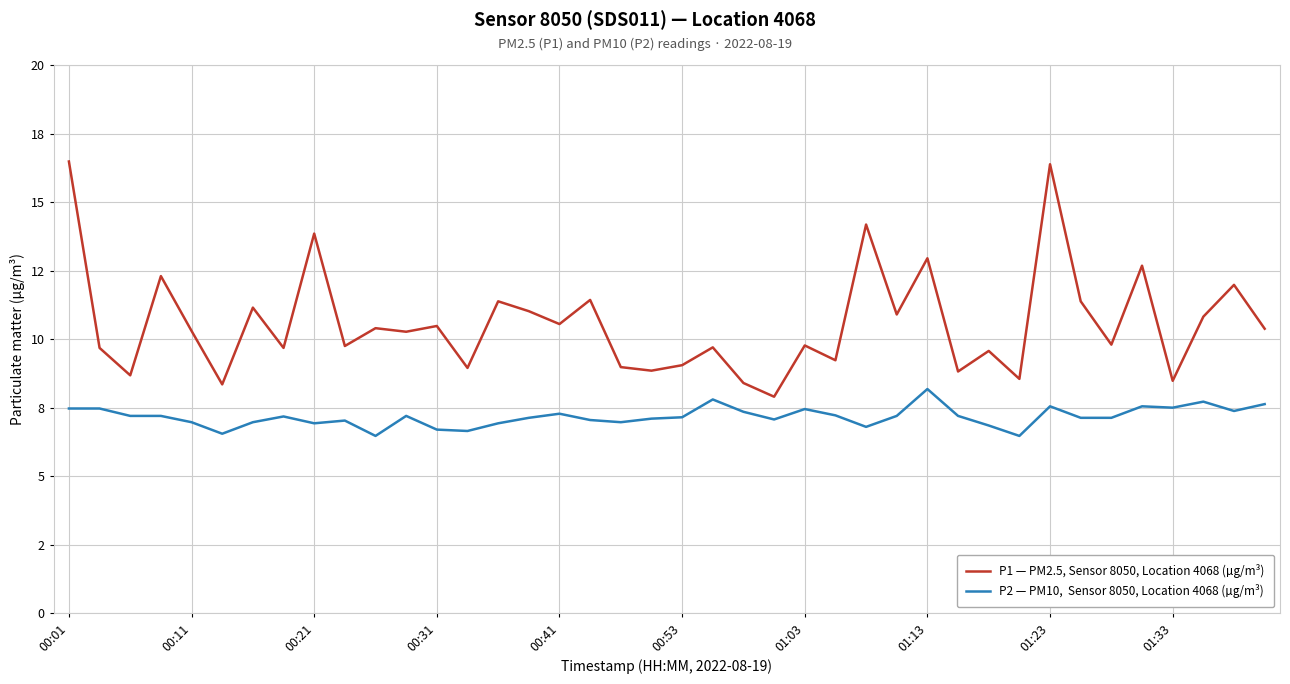

Is this an area chart (filled region under the line)?

No